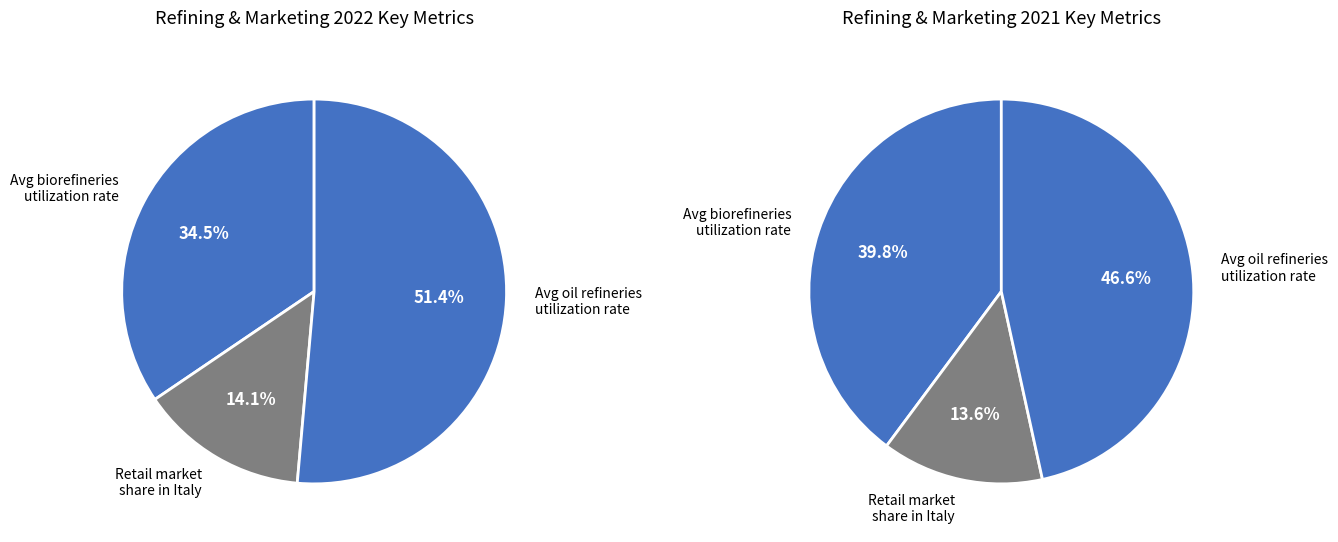

True or false: Biorefineries capacity accounts for 1% of the total.

False